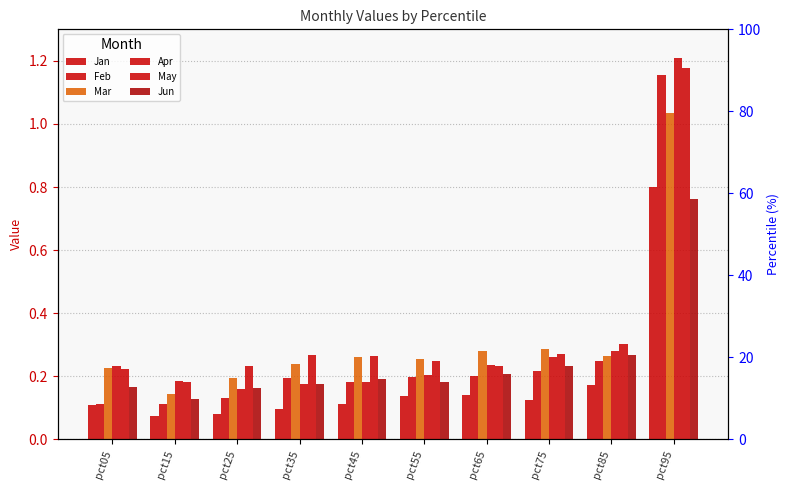

How many categories are shown in the chart?

10